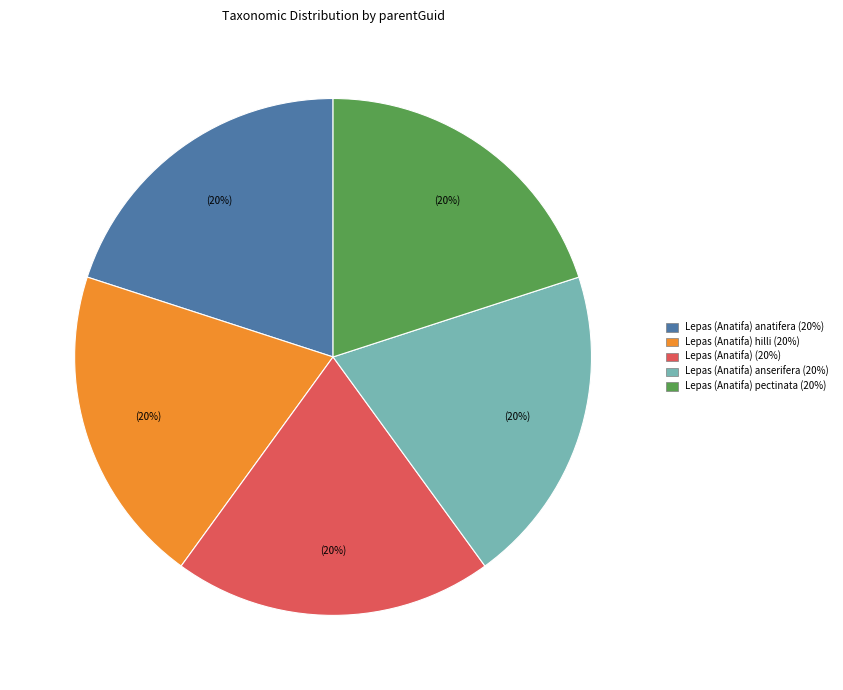

How many slices are in this pie chart?

5